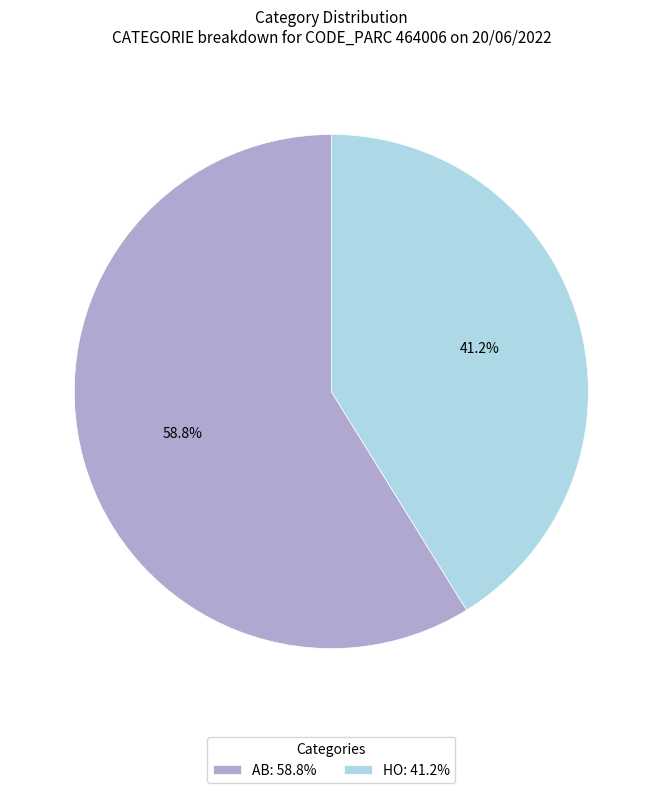

Which category has the smallest portion of the pie?

HO